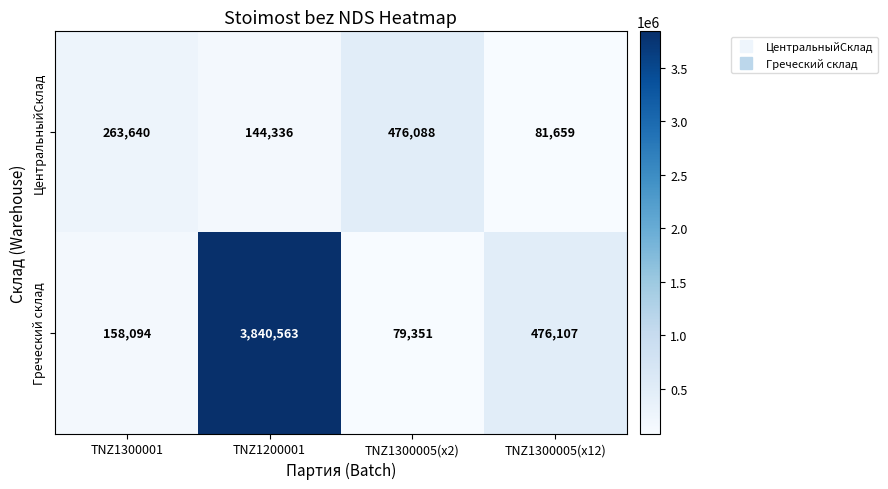

List the series in order of their overall mean, lowest first.

ЦентральныйСклад, Греческий склад